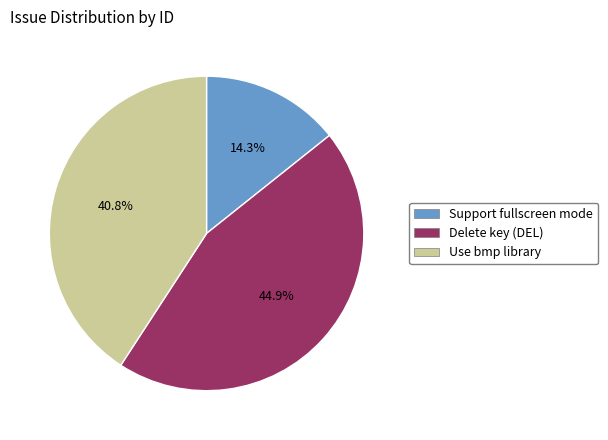

Which slice is the smallest?

Support fullscreen mode